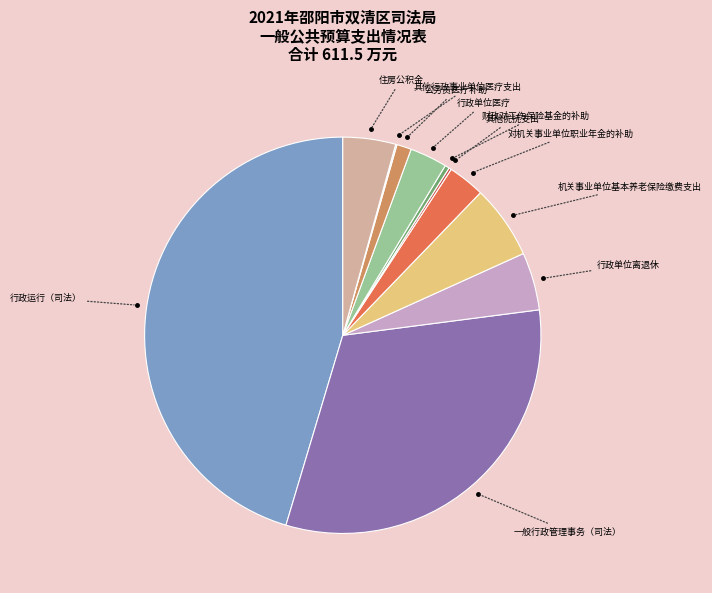

Does any single category account for the majority?

No